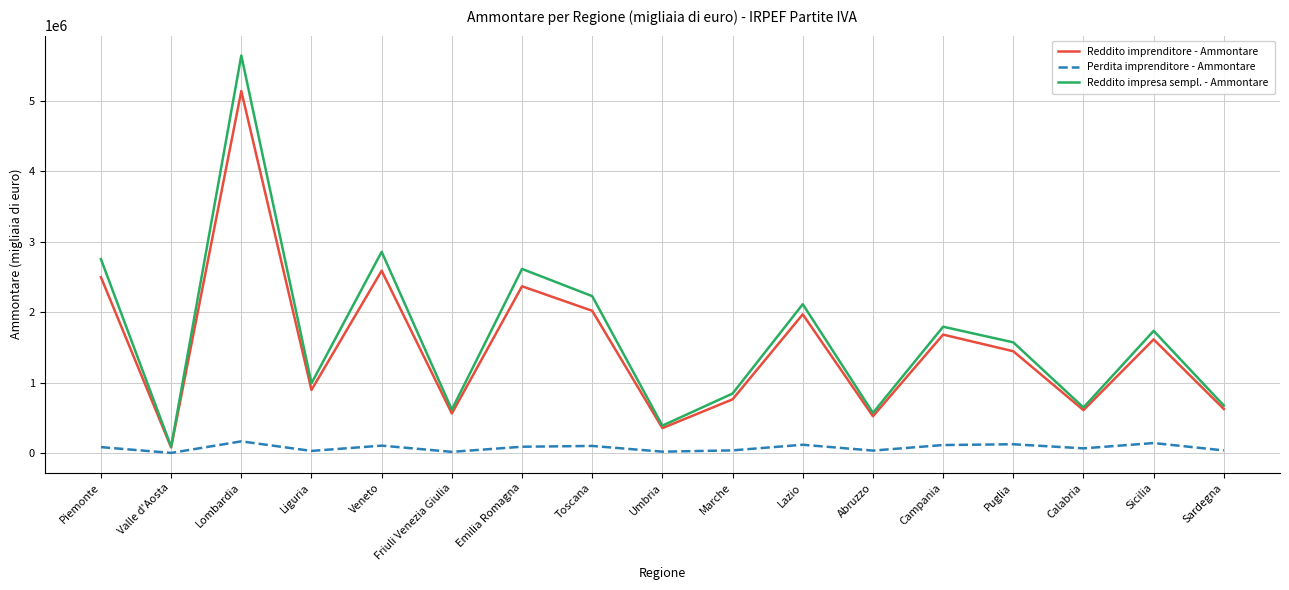

What is the average value of the Reddito impresa sempl. - Ammontare series?

1654878